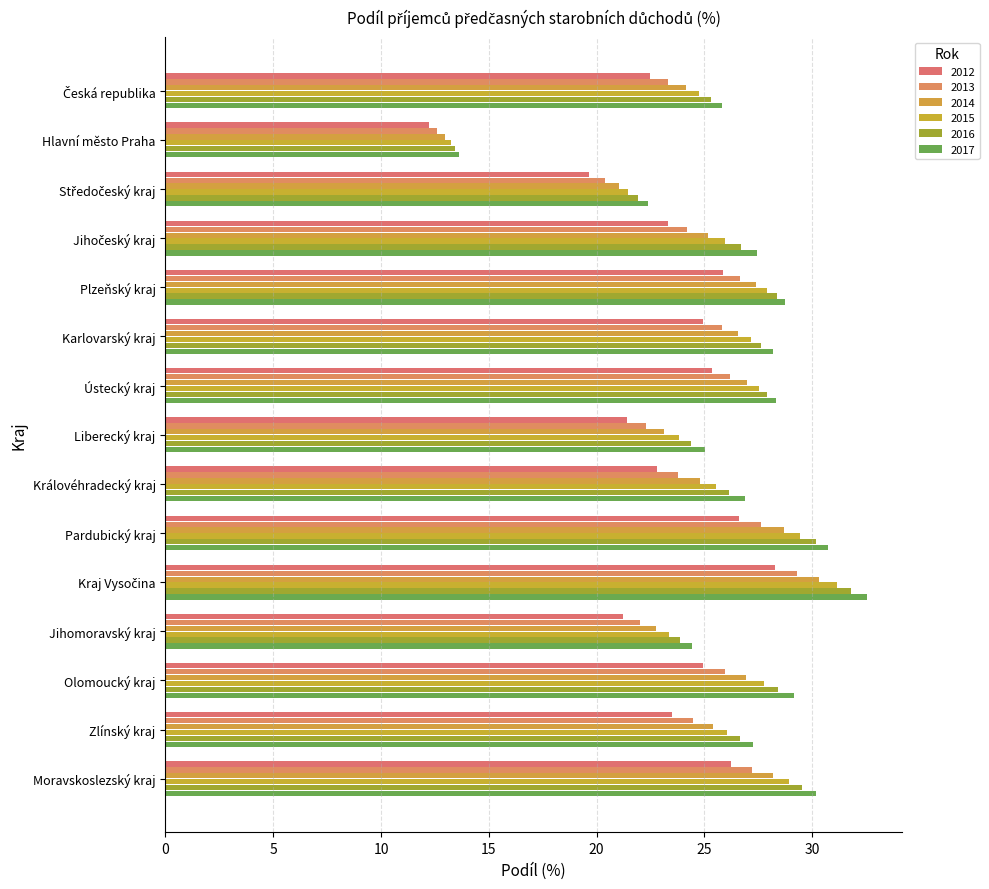

Reading left to right, extract all data points from this chart.

2012: 22.5	12.2	19.7	23.3	25.8	24.9	25.4	21.4	22.8	26.6	28.3	21.2	24.9	23.5	26.2
2013: 23.3	12.6	20.4	24.2	26.7	25.8	26.2	22.3	23.8	27.6	29.3	22.0	25.9	24.5	27.2
2014: 24.1	13.0	21.0	25.2	27.4	26.5	27.0	23.1	24.8	28.7	30.3	22.7	26.9	25.4	28.2
2015: 24.8	13.2	21.5	25.9	27.9	27.2	27.5	23.8	25.5	29.5	31.1	23.3	27.8	26.1	28.9
2016: 25.3	13.5	21.9	26.7	28.3	27.6	27.9	24.4	26.2	30.2	31.8	23.9	28.4	26.7	29.5
2017: 25.8	13.6	22.4	27.4	28.7	28.2	28.3	25.0	26.9	30.8	32.5	24.4	29.2	27.3	30.2